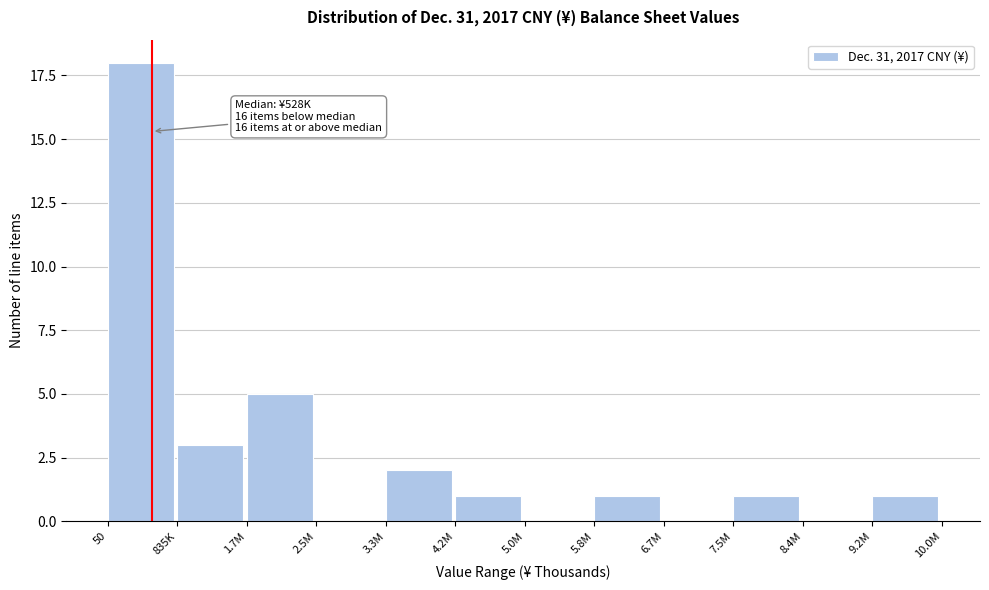

Reading left to right, transcribe all the data shown in this chart.

50=18	835K=3	1.7M=5	2.5M=0	3.3M=2	4.2M=1	5.0M=0	5.8M=1	6.7M=0	7.5M=1	8.4M=0	9.2M=1